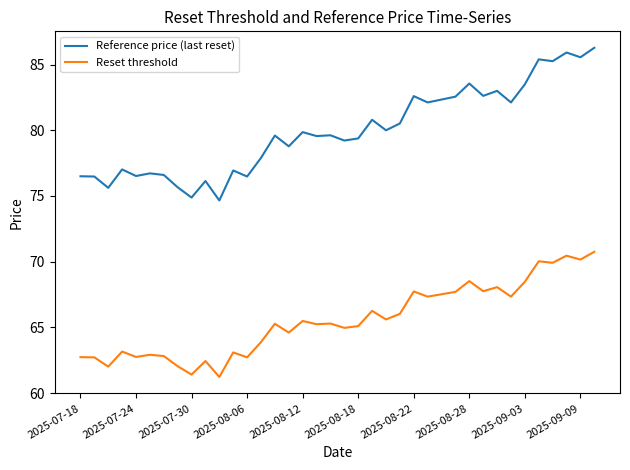

Which series has the largest total across all categories?

Reference price (last reset)